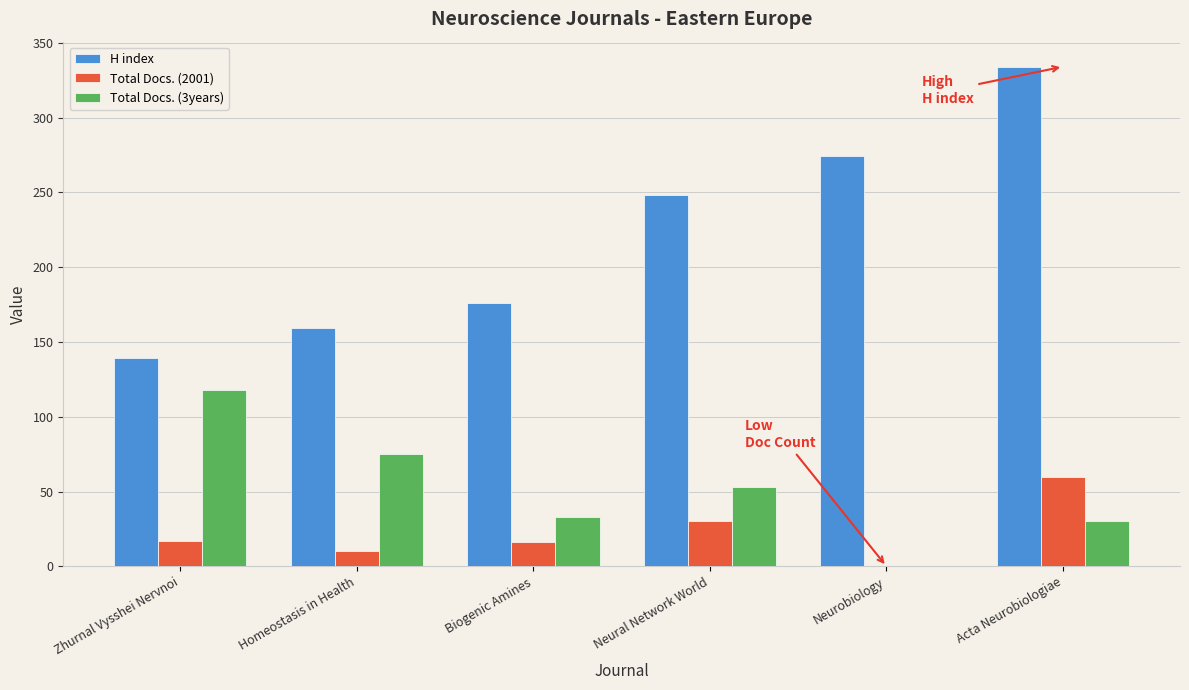

Between Homeostasis in Health and Acta Neurobiologiae, which series saw the biggest shift?

H index